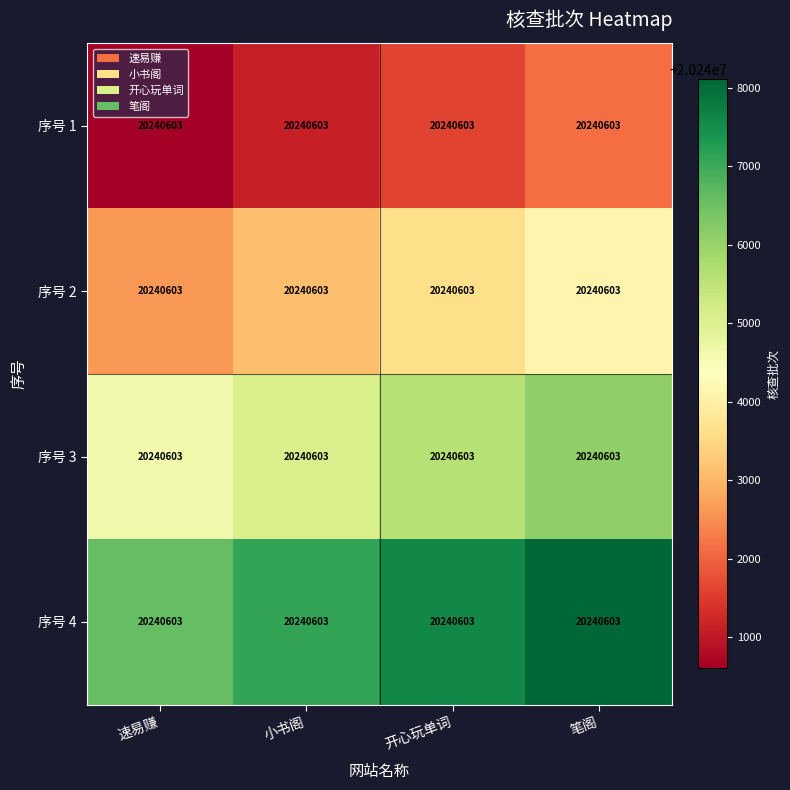

List the series in order of their overall mean, lowest first.

序号 1, 序号 2, 序号 3, 序号 4